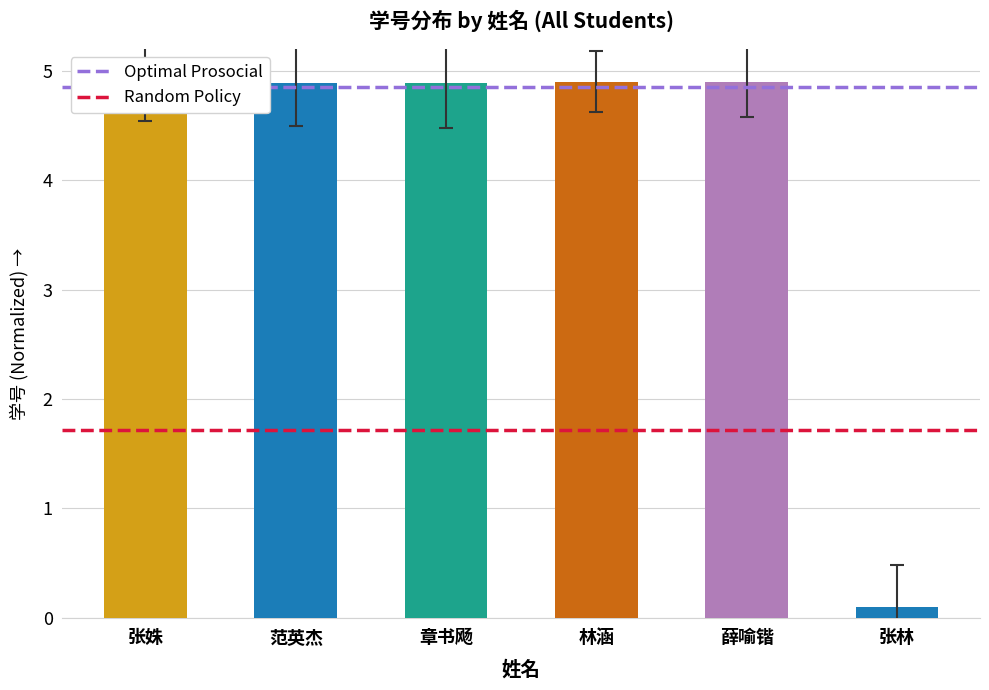

The chart shows a value of 7.7 at 章书飏. True or false?

False